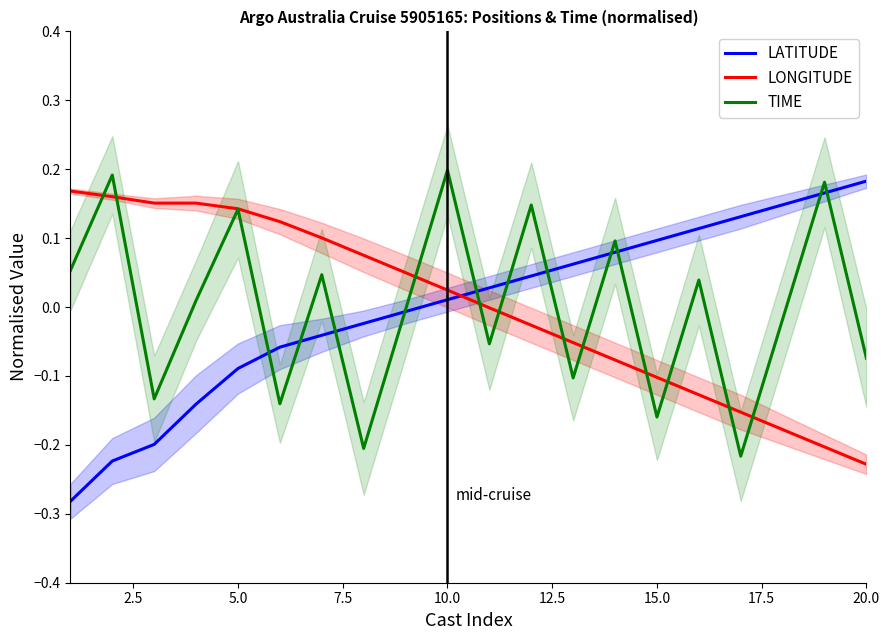

What is the minimum value for TIME?

-0.2